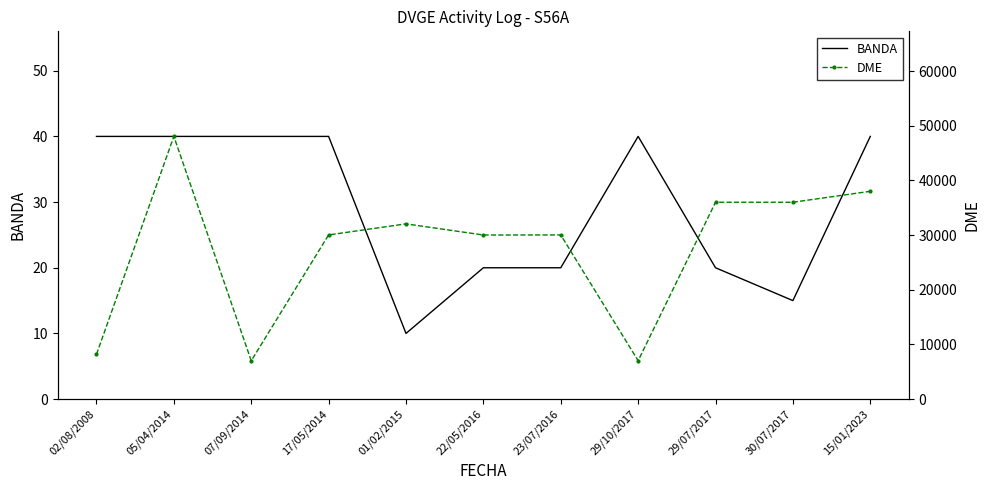

What is the average value of the BANDA series?

30